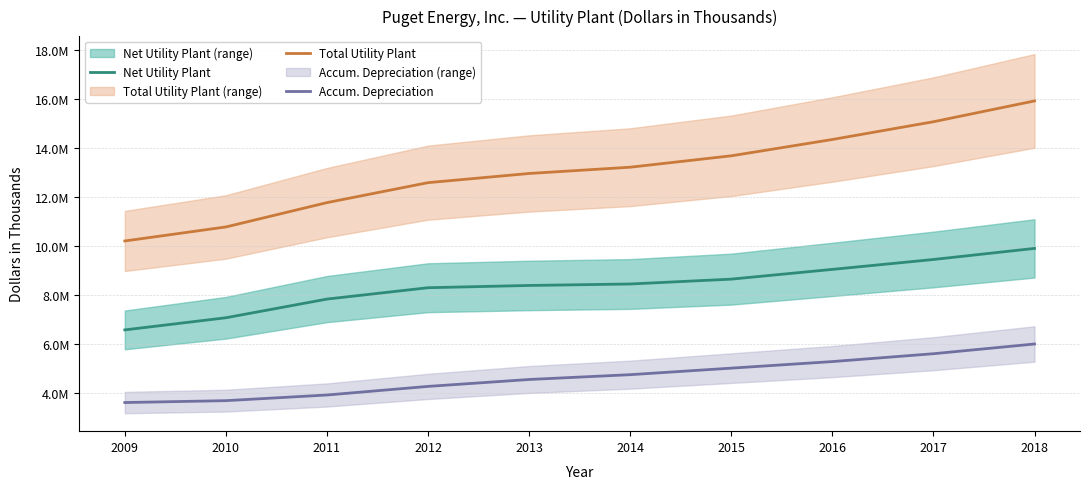

What is the sum of the Accum. Depreciation values at 2013 and 2009?

8193083